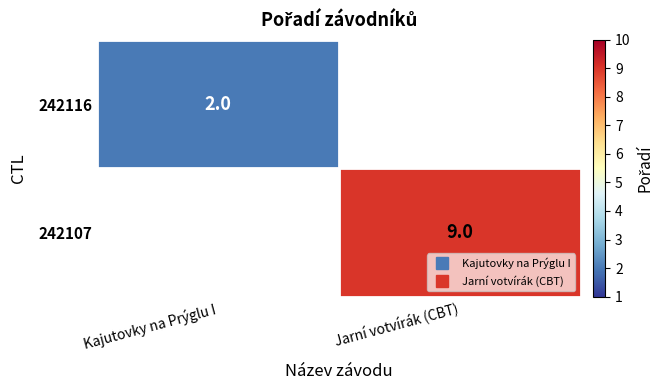

What is the lowest value of the 242116 series?

2.0